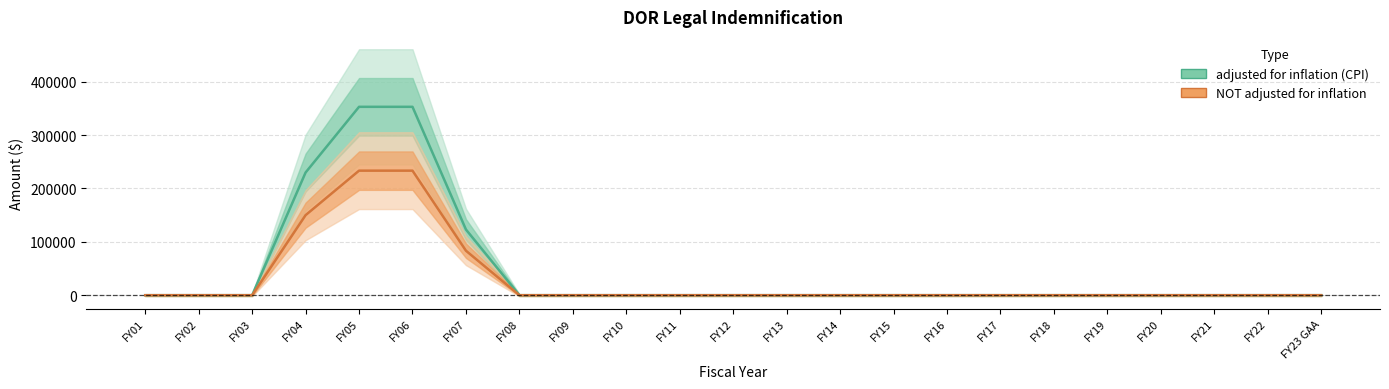

What are all the series names shown in the legend?

adjusted for inflation (CPI), NOT adjusted for inflation